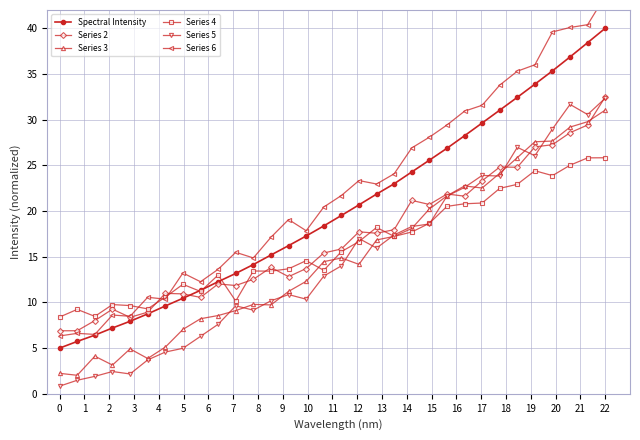

Does the chart have visible grid lines?

Yes